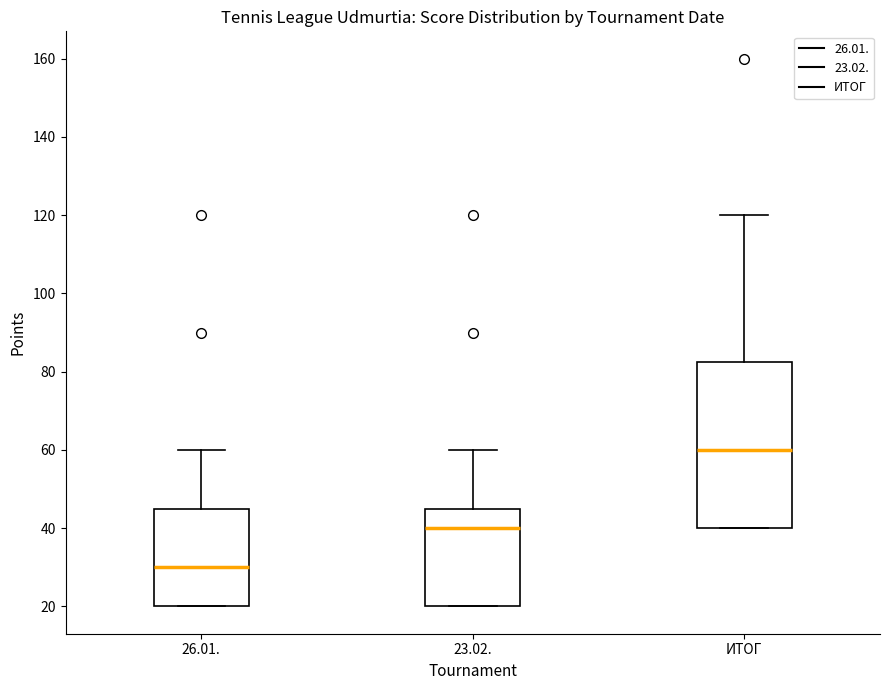

Which box is the tallest, from its lower edge to its upper edge?

ИТОГ